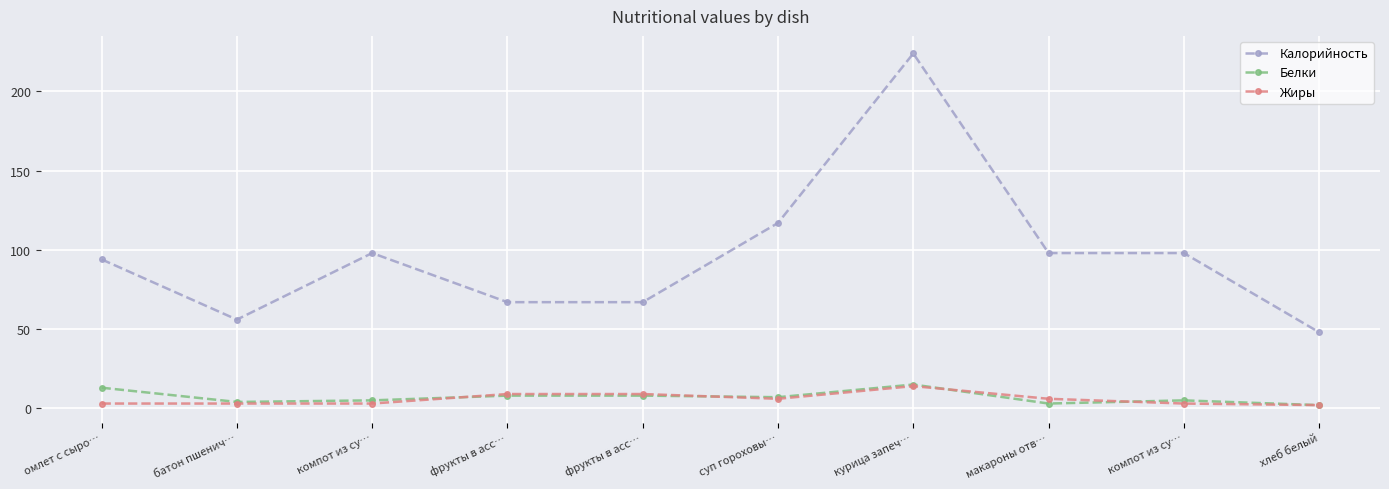

The Калорийность series shows 117 at суп гороховы…. True or false?

True